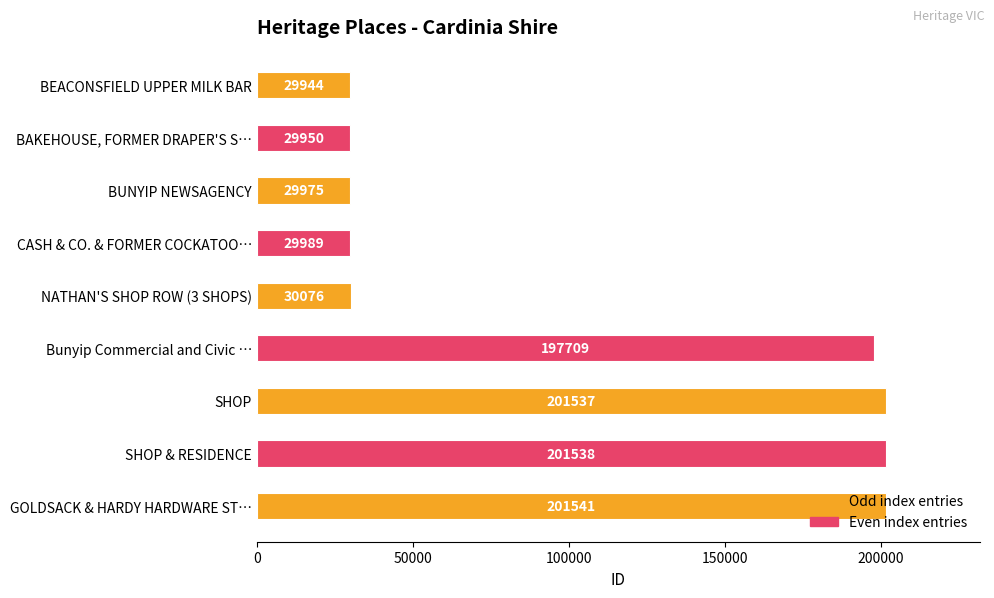

Are the bars horizontal?

Yes